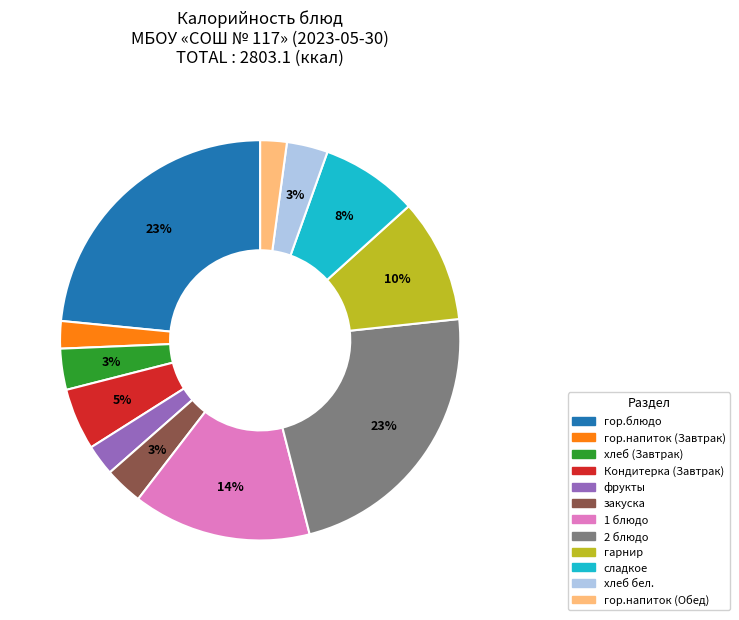

What percentage is the сладкое slice, to the nearest percent?

8%